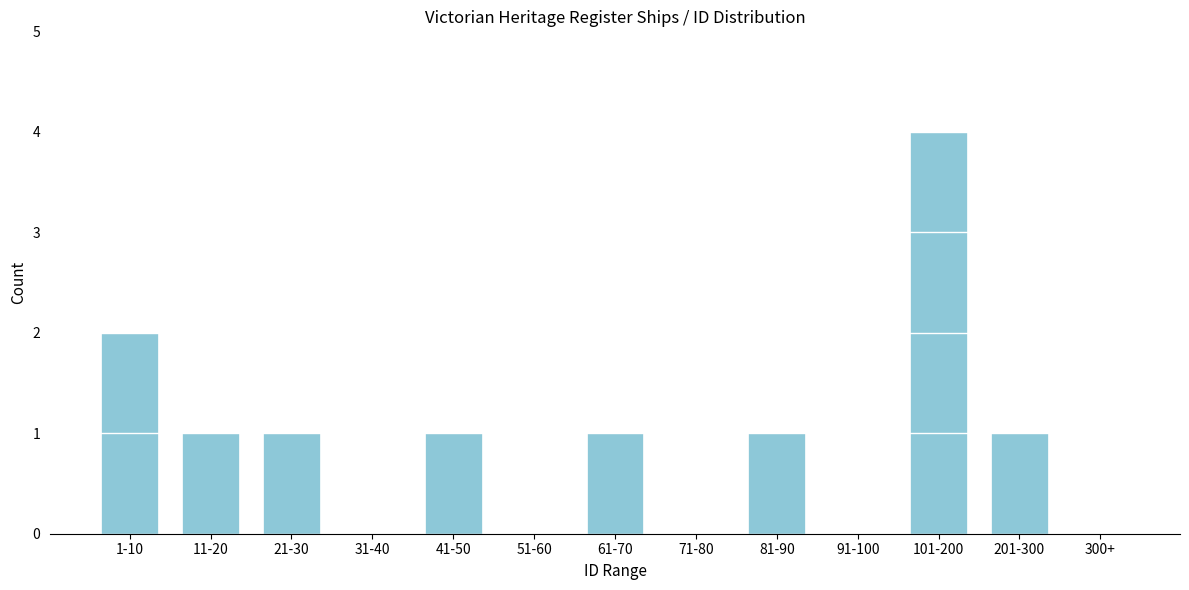

Reading right to left, extract all data points from this chart.

300+=0	201-300=1	101-200=4	91-100=0	81-90=1	71-80=0	61-70=1	51-60=0	41-50=1	31-40=0	21-30=1	11-20=1	1-10=2